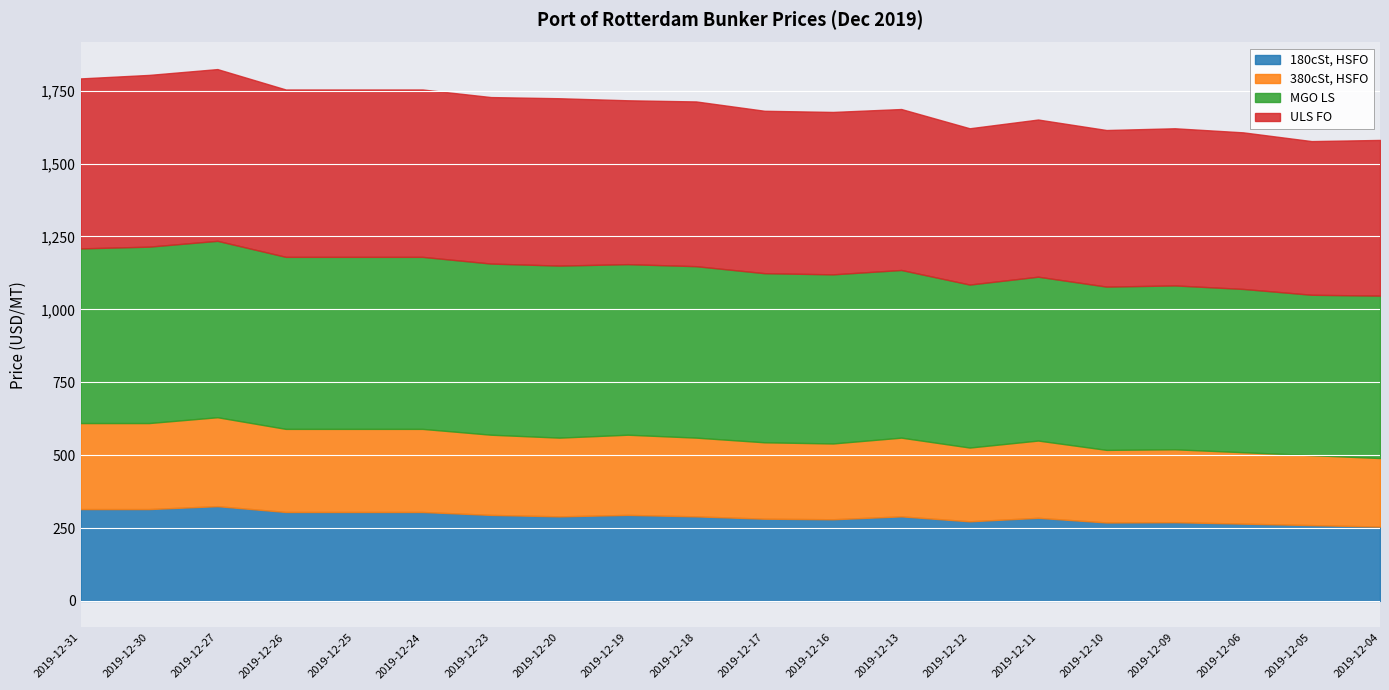

What is the total value across all series at 2019-12-13?

1687